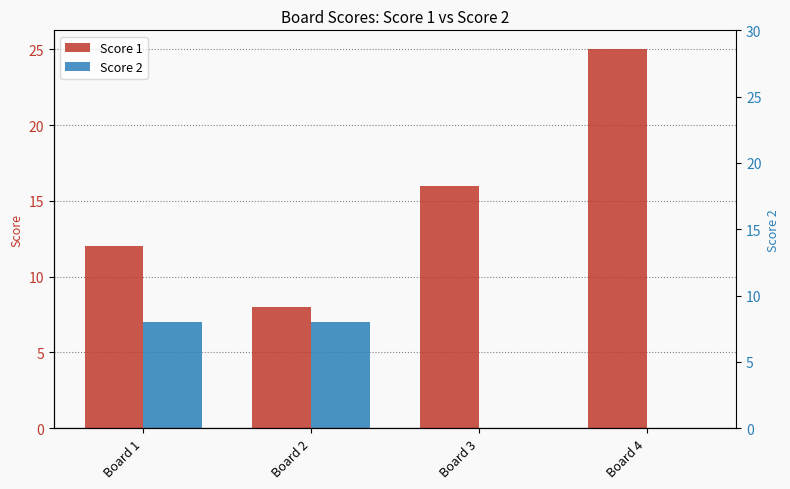

At Board 3, list the series in order from smallest to largest.

Score 2, Score 1